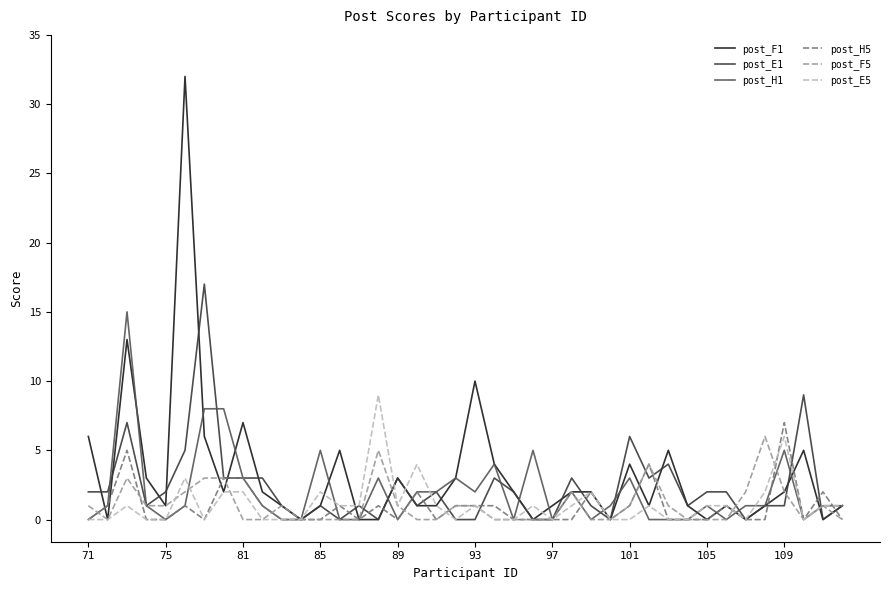

What is the maximum value shown in the chart?

32